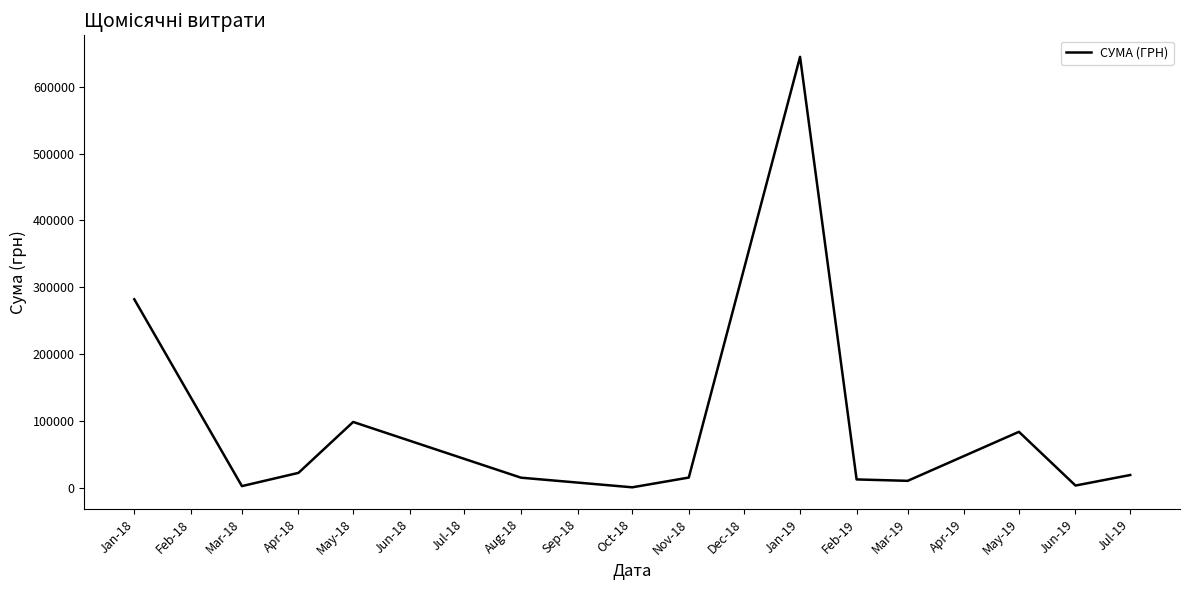

Is it true that the value at Aug-18 is 14751.0?

True